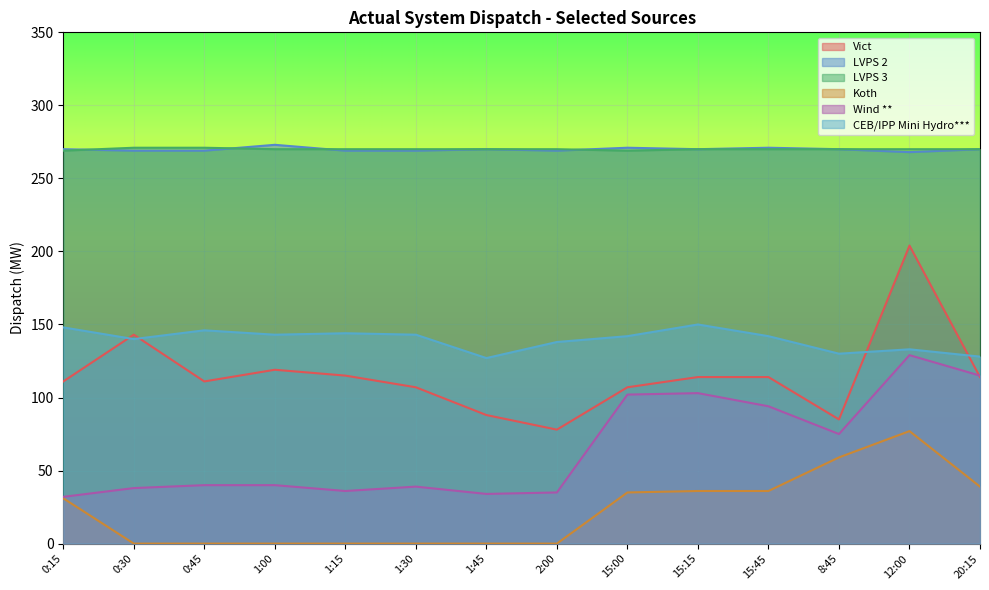

List the series in order of their peak value, highest first.

LVPS 2, LVPS 3, Vict, CEB/IPP Mini Hydro***, Wind **, Koth